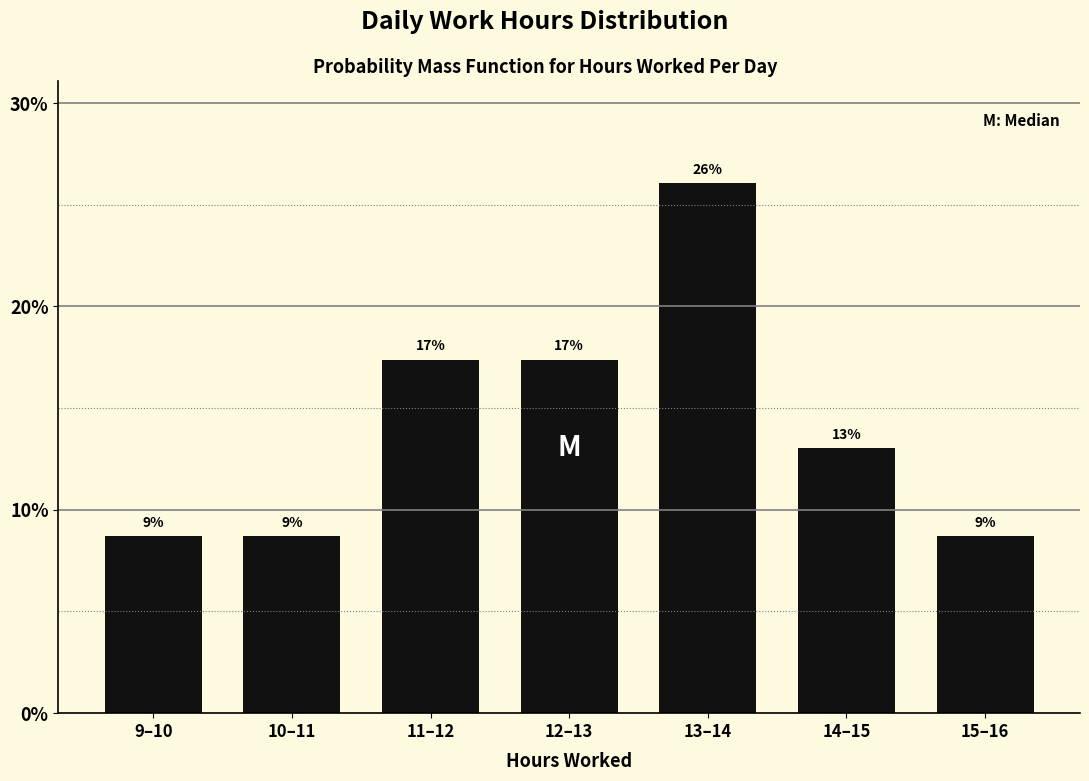

Are the bars horizontal?

No